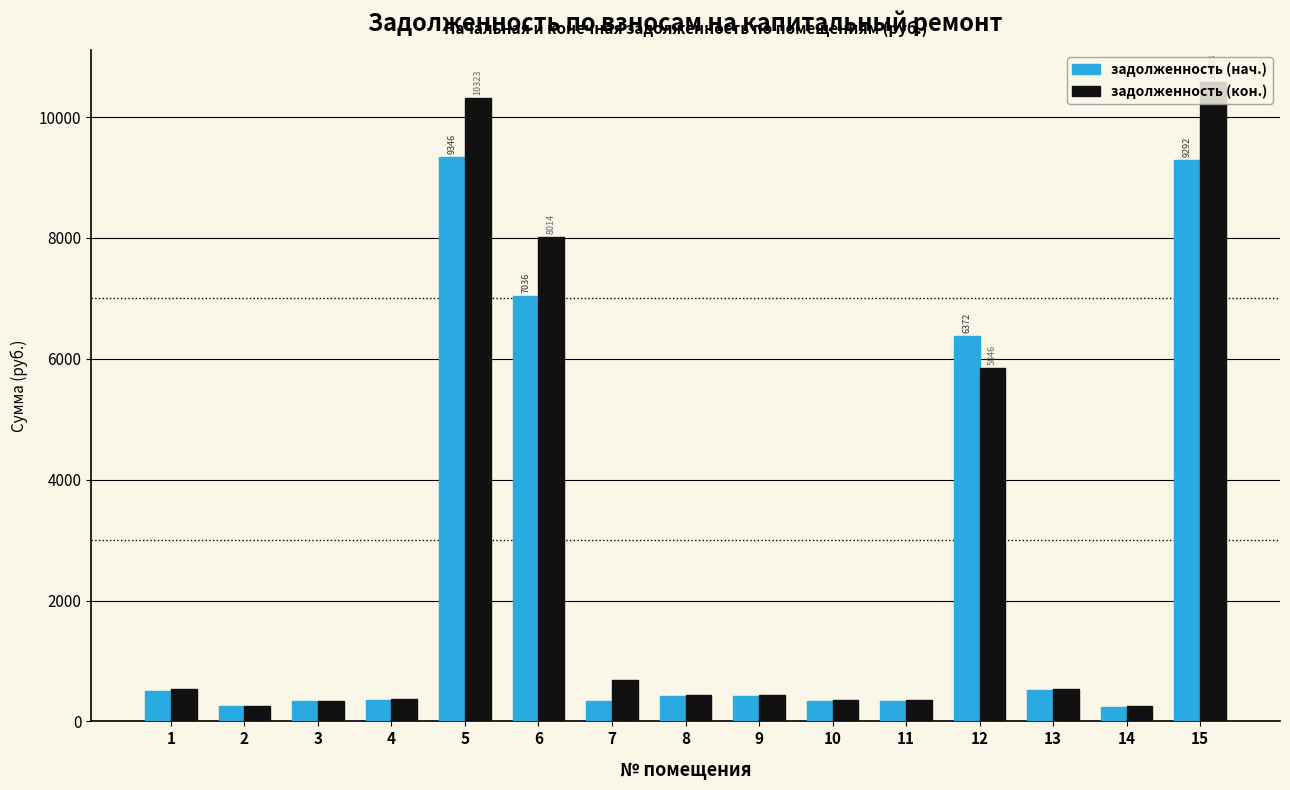

What is the average value of the задолженность (нач.) series?

2406.3